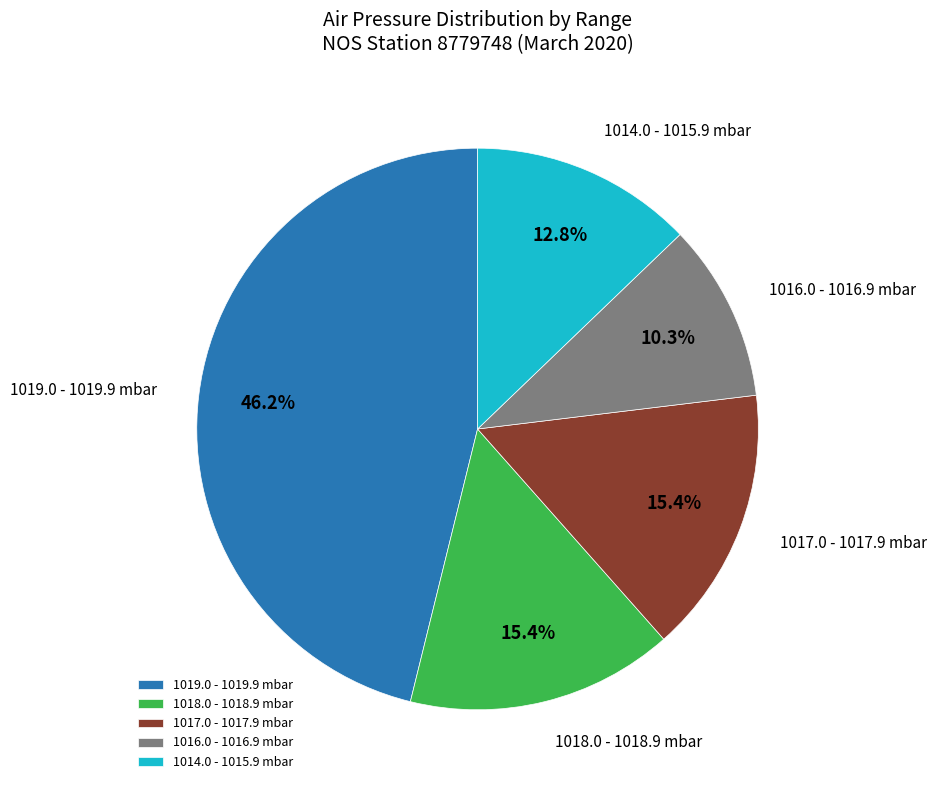

Does 1018.0 - 1018.9 mbar account for over 50% of the chart?

No